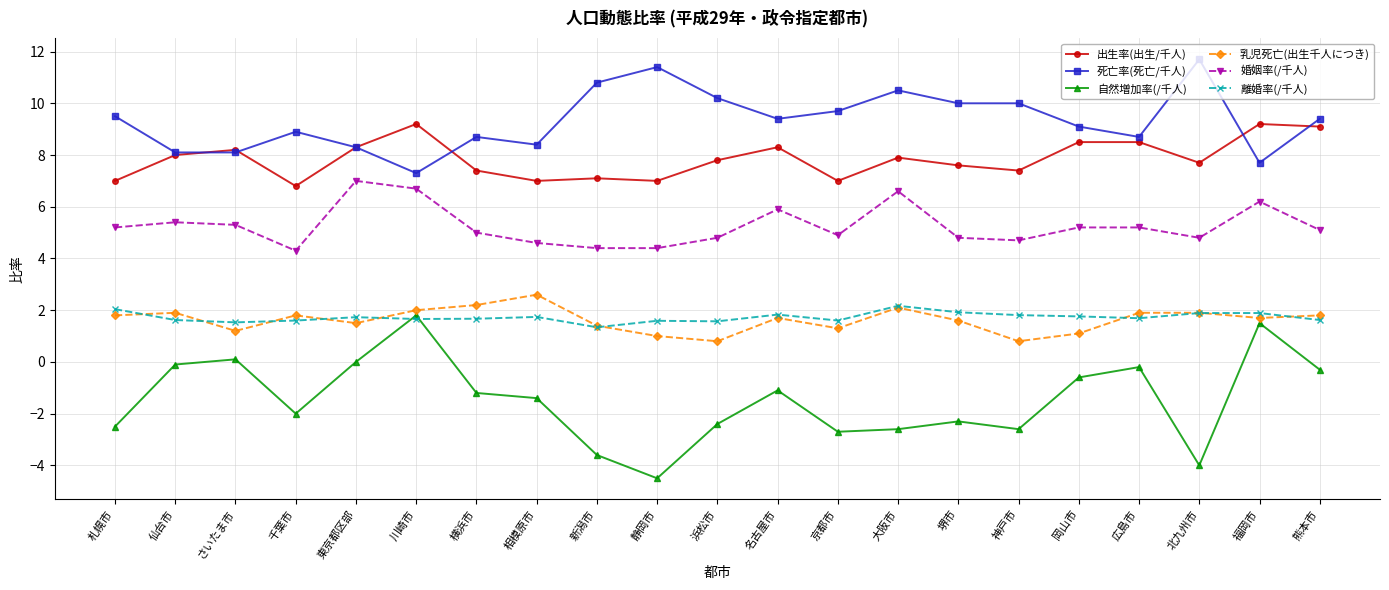

Count the number of categories in the chart.

21